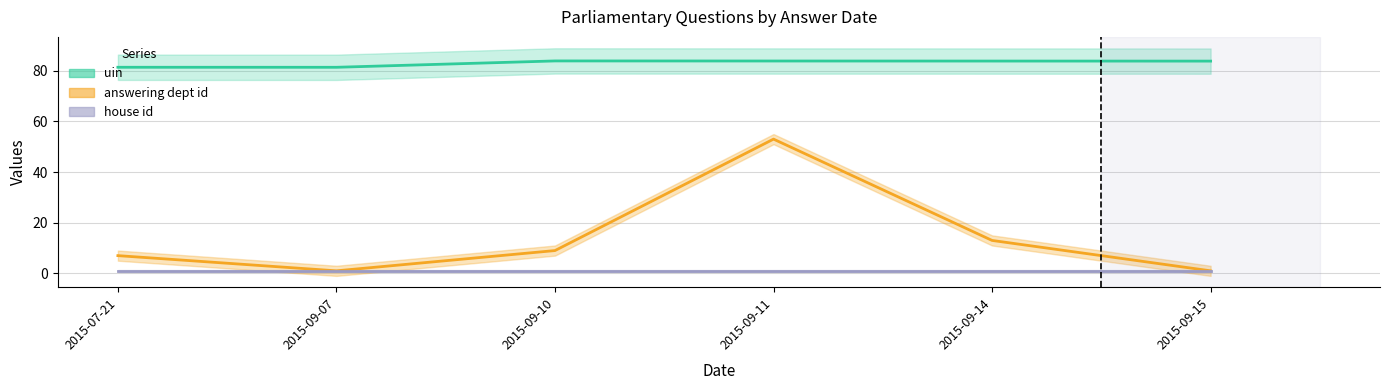

Does the chart display data point markers on the line(s)?

No